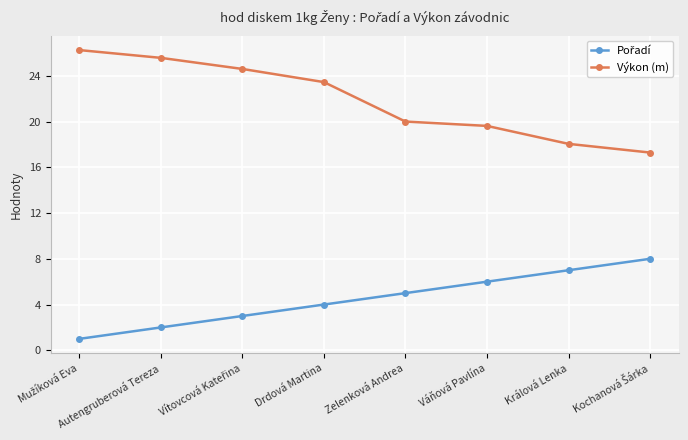

Which series has the widest spread of values?

Výkon (m)